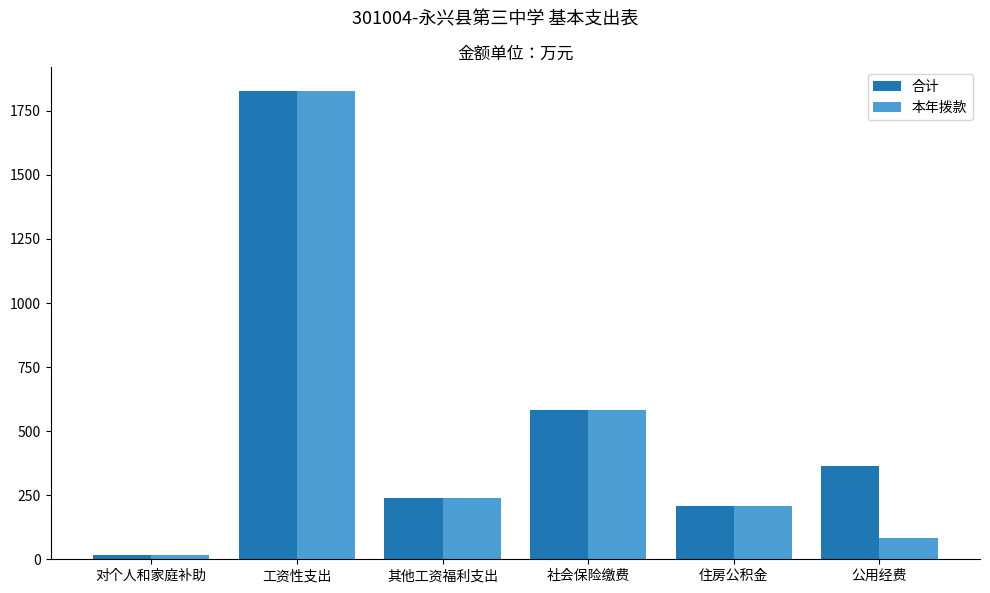

What is the value of the 本年拨款 bar at the 4th from the left?

583.8